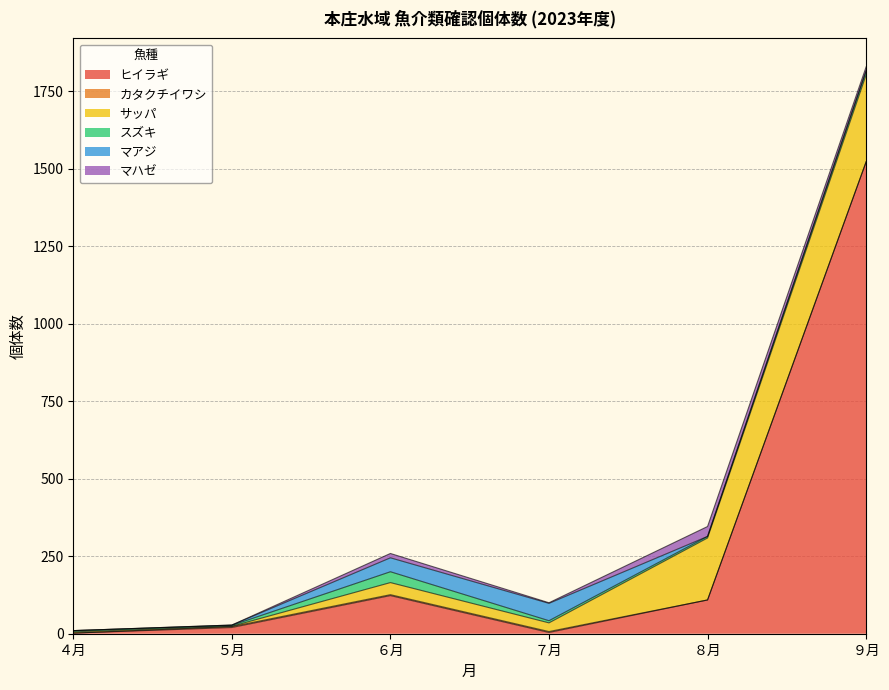

At which label does サッパ reach its minimum?

５月